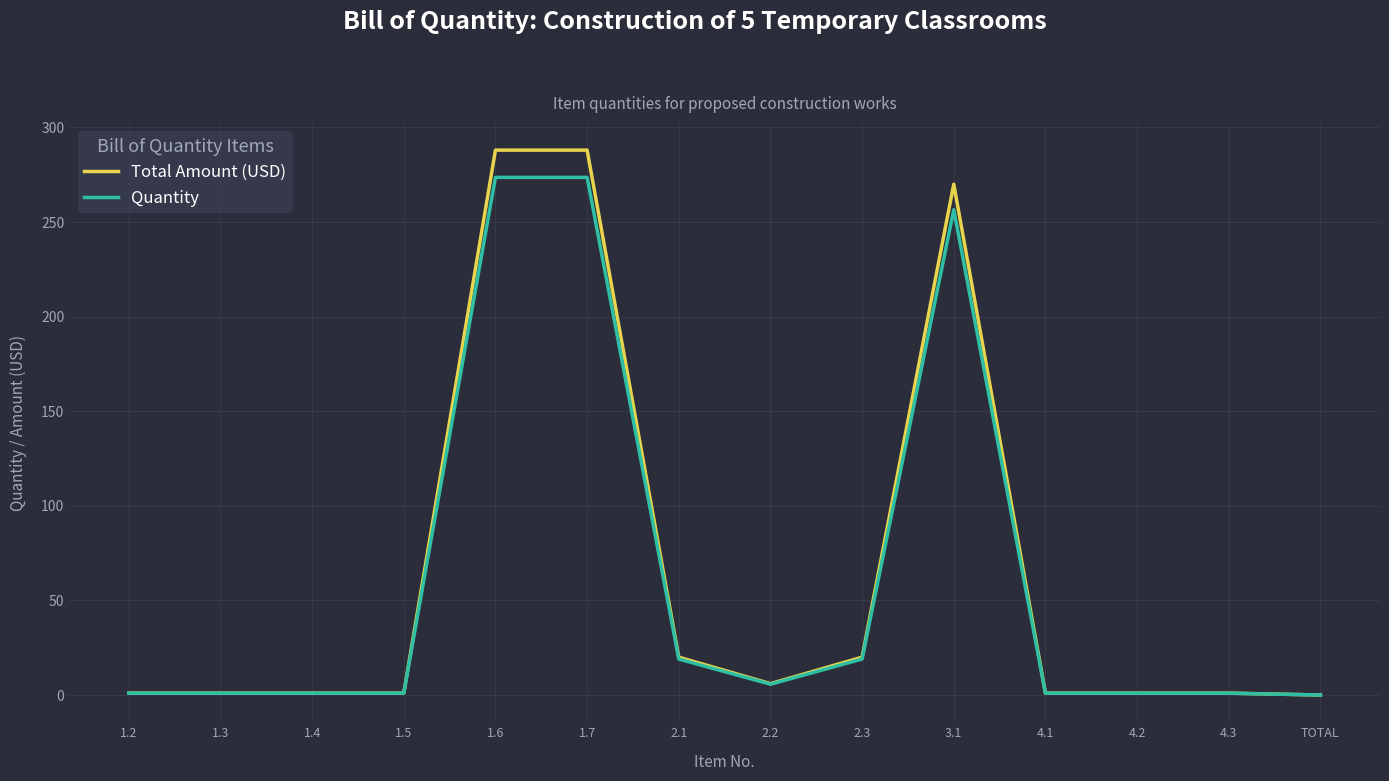

What is the average value of the Total Amount (USD) series?

64.2